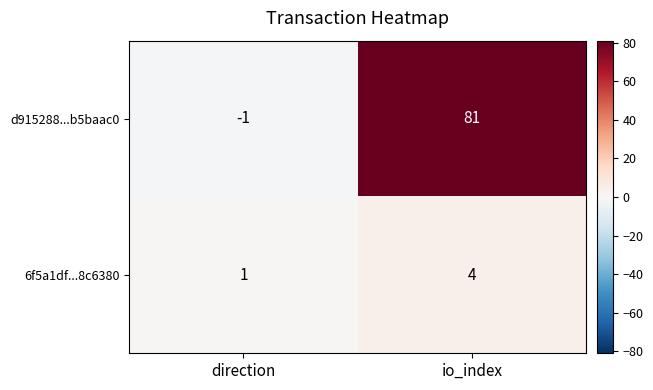

Reading left to right, list all the values displayed in this chart.

d915288...b5baac0: -1	81
6f5a1df...8c6380: 1	4